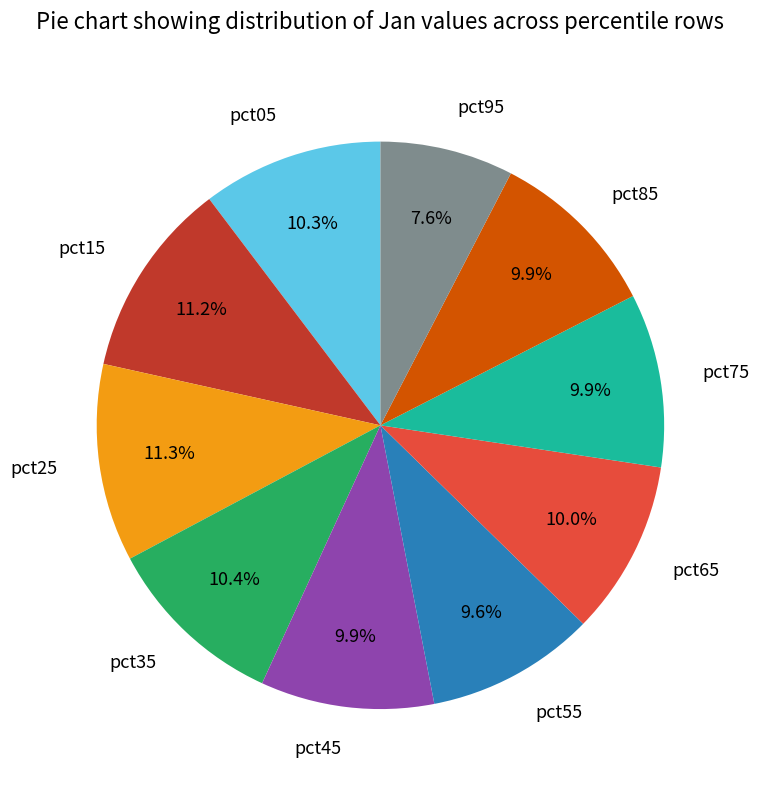

Is it true that pct55 is 10% of the pie?

True